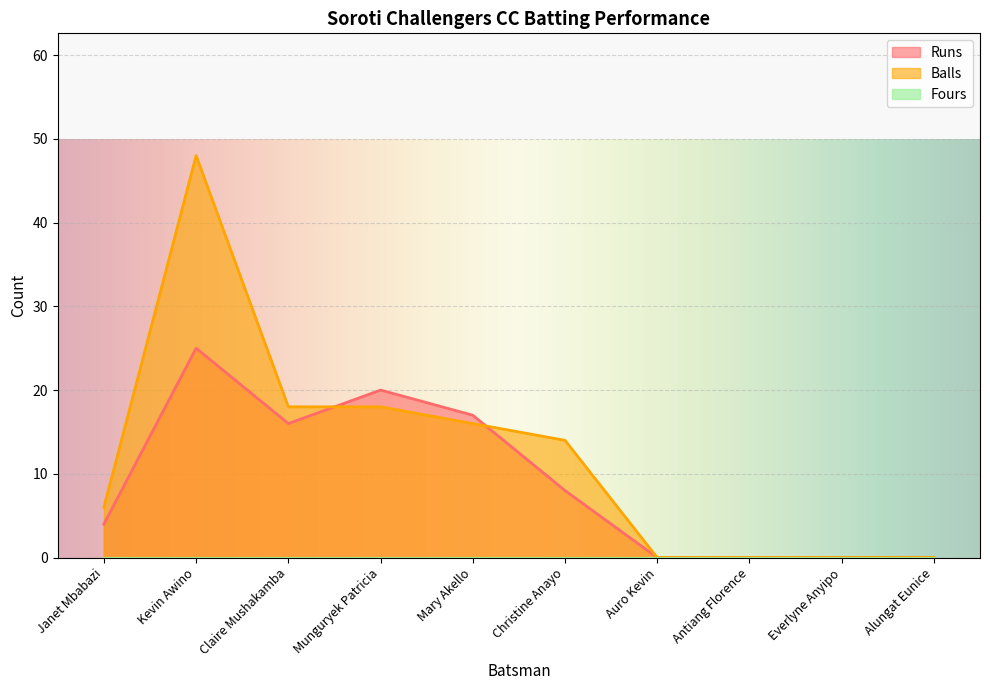

What is the label of the 7th point from the right?

Munguryek Patricia